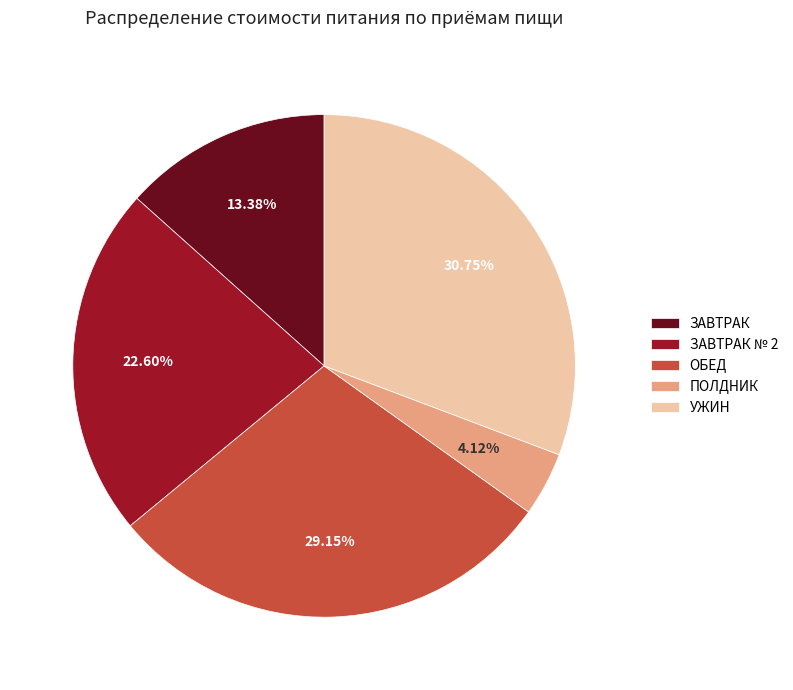

How many slices are in this pie chart?

5